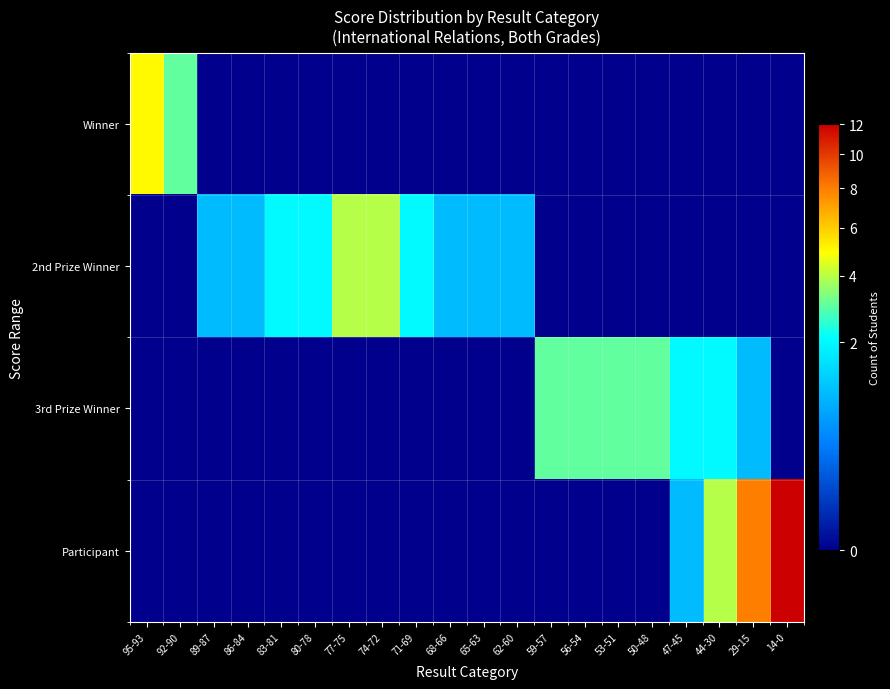

Between 86-84 and 59-57, which is larger?

86-84